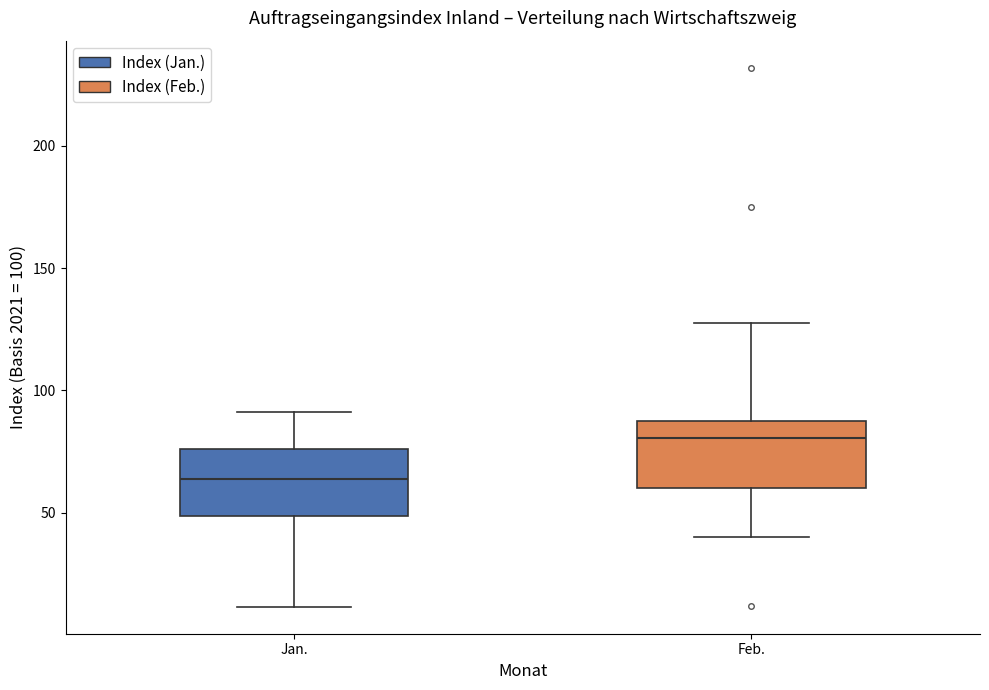

Reading left to right, transcribe this box plot: for each box, give where its median line is, the range the box spans, and where its two whiskers end, as read against the y-axis. The values are not printed on the chart, so give them approximately, as read against the axis.

Jan.: median 65, box 50 to 75, whiskers 10 to 90
Feb.: median 80, box 60 to 90, whiskers 40 to 130